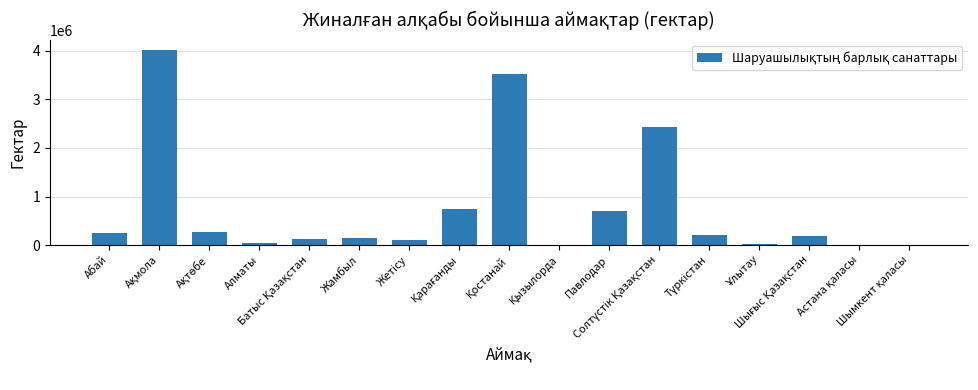

Where does the data first go above 189068?

Абай